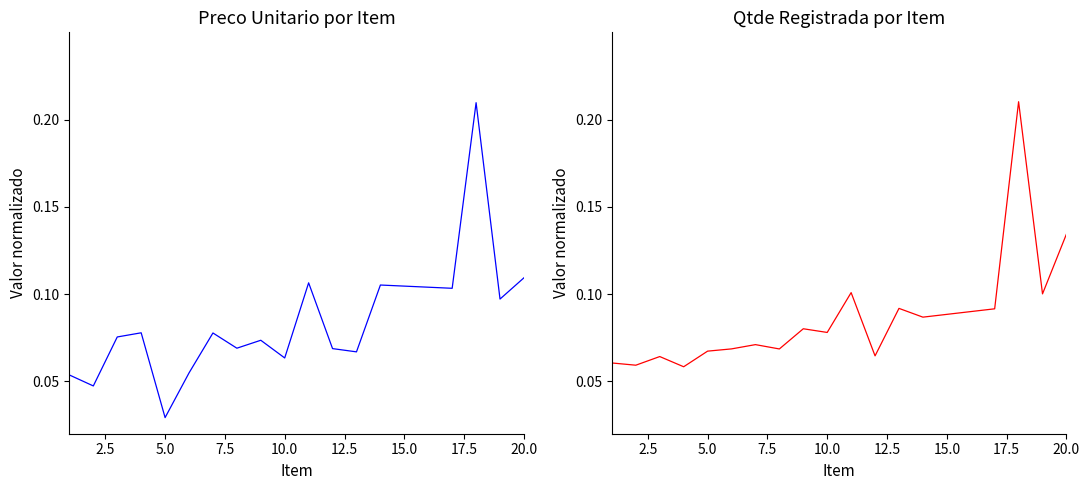

True or false: Qtde Registrada por Item and Preco Unitario por Item intersect in this chart.

True